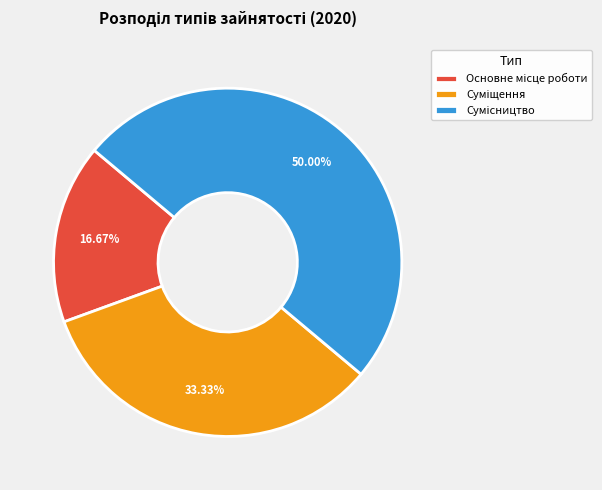

How many slices are in this pie chart?

3